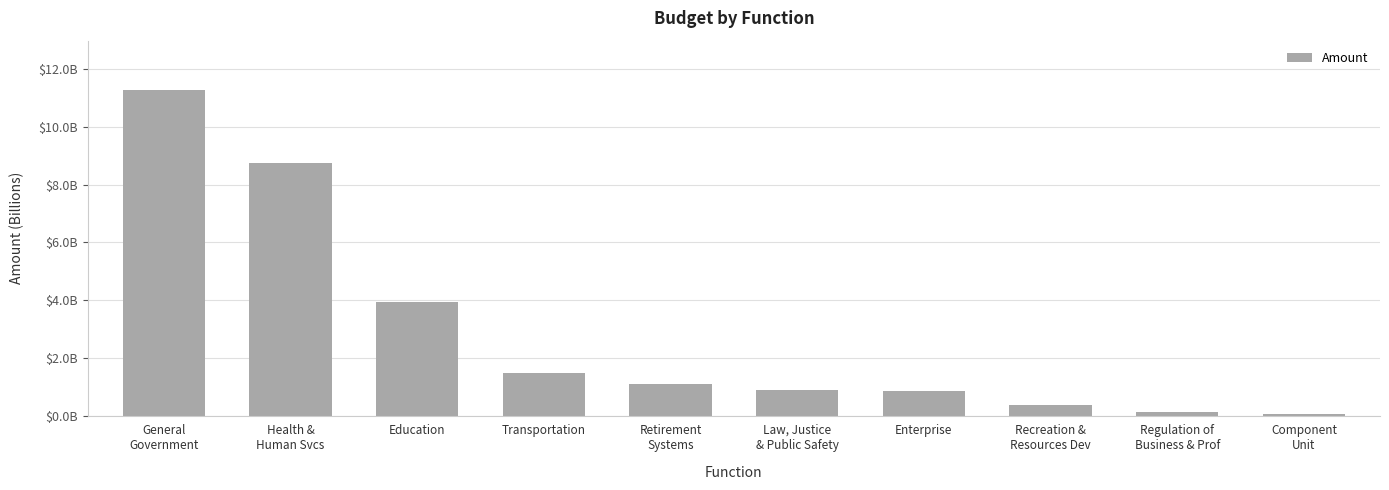

Are the bars horizontal?

No